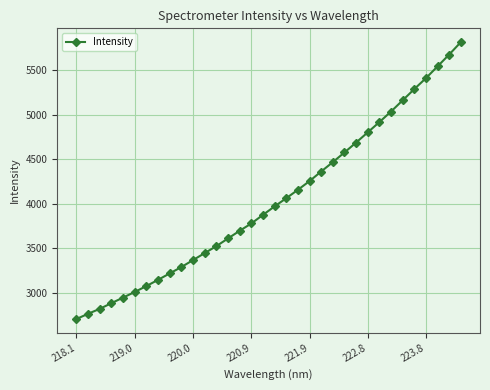

What is the value of the 16th point from the left?

3777.7